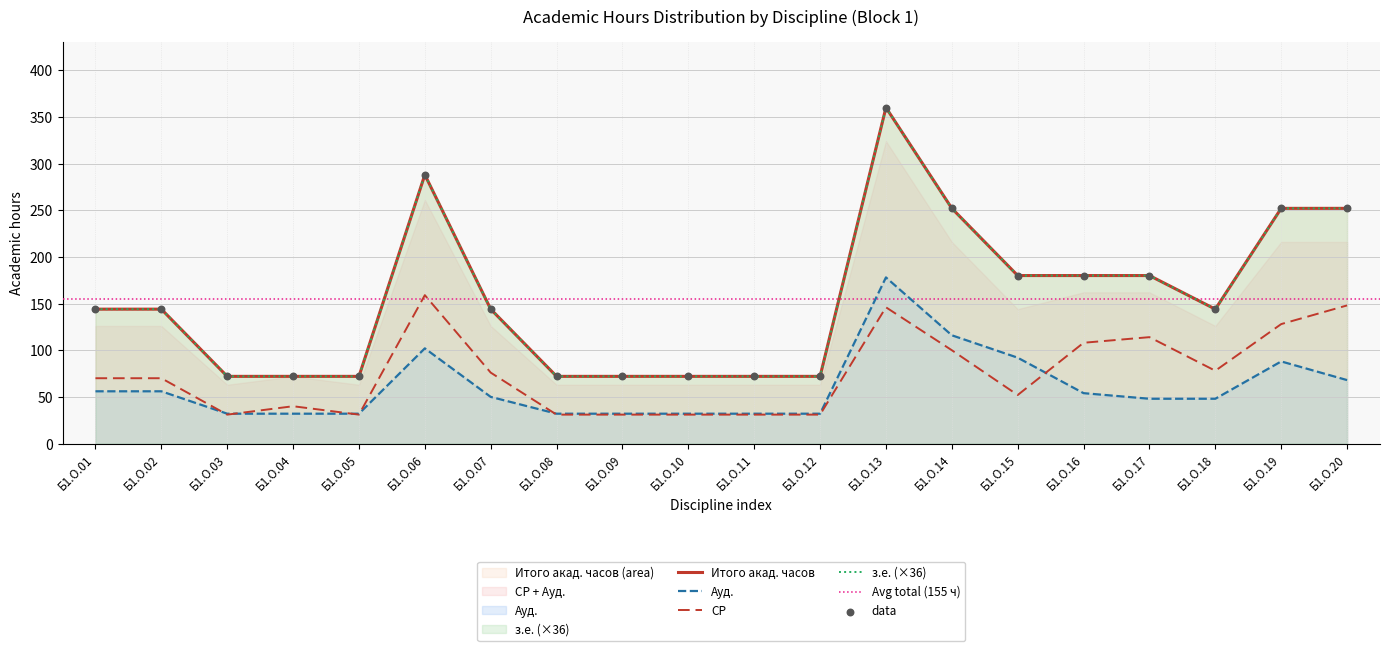

At which category is the sum across all series the highest?

Б1.О.13